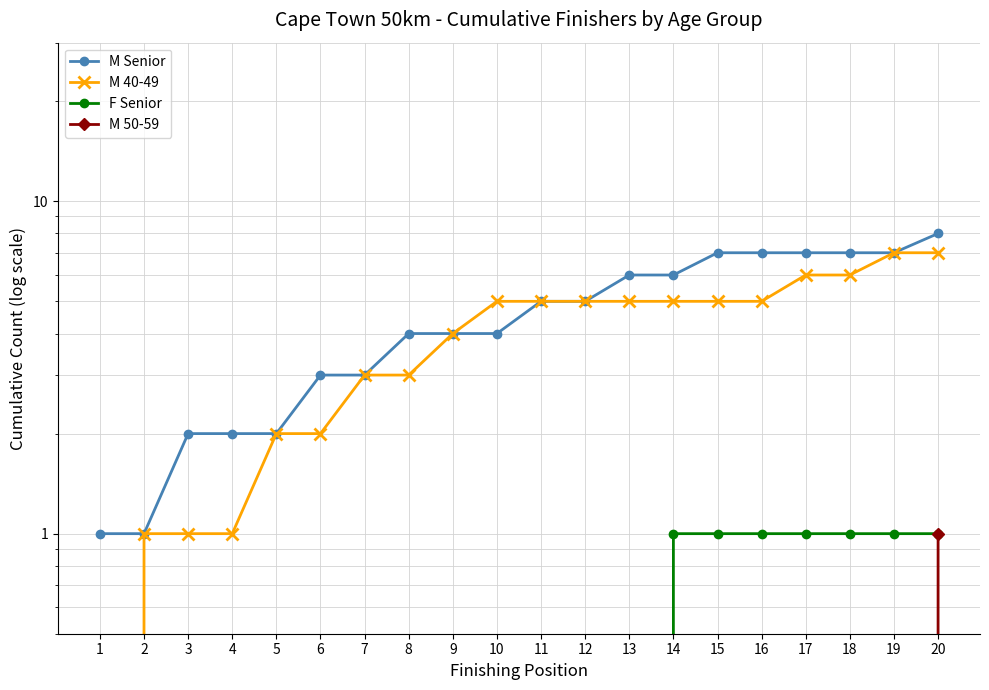

Count the M Senior values in the range 3 to 7.

14